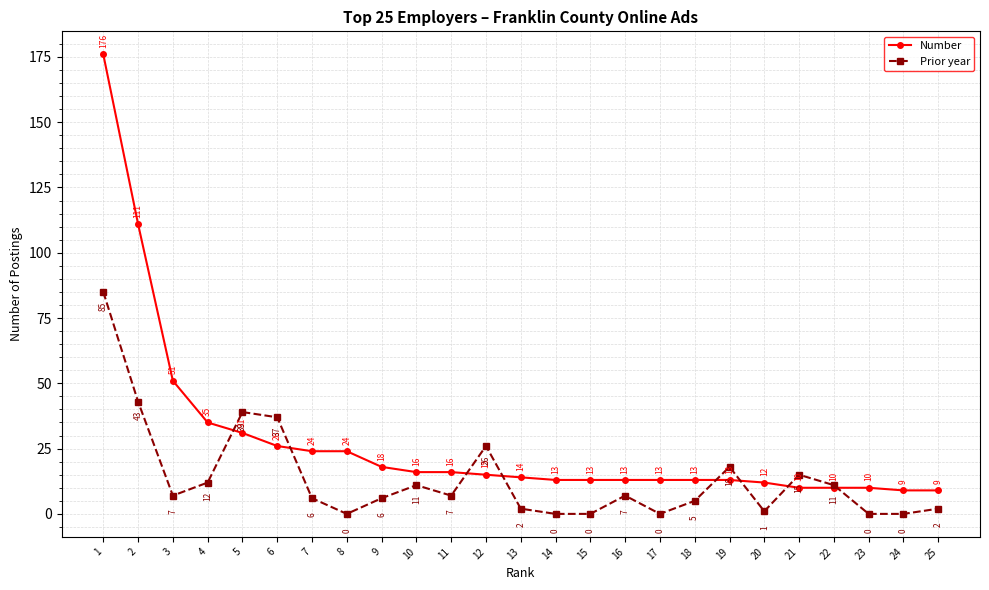

At which label is Number closest to 92?

2